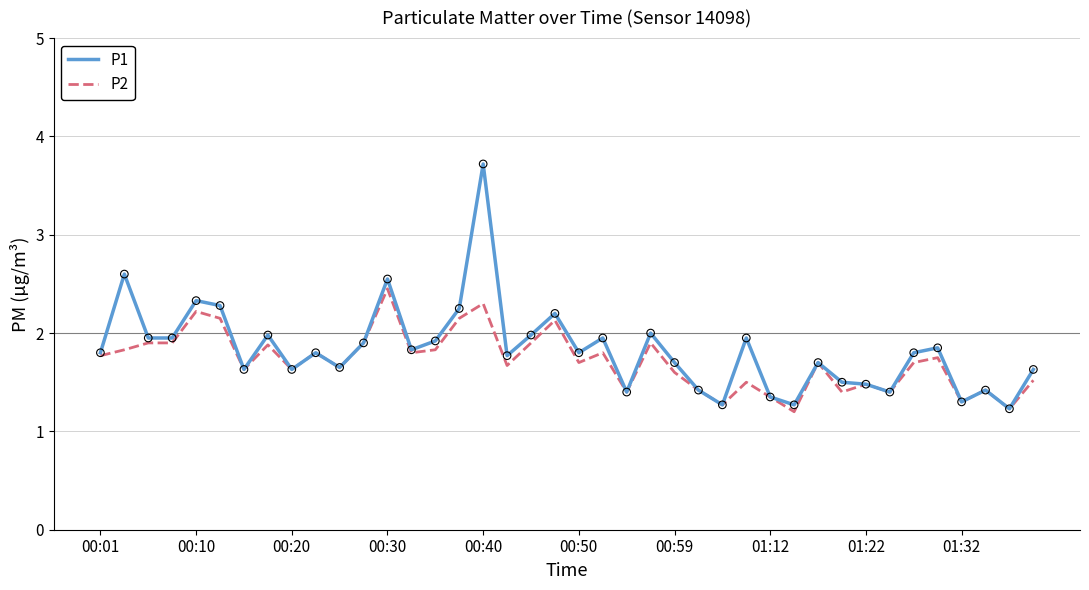

Which series has the largest range (max minus min)?

P1